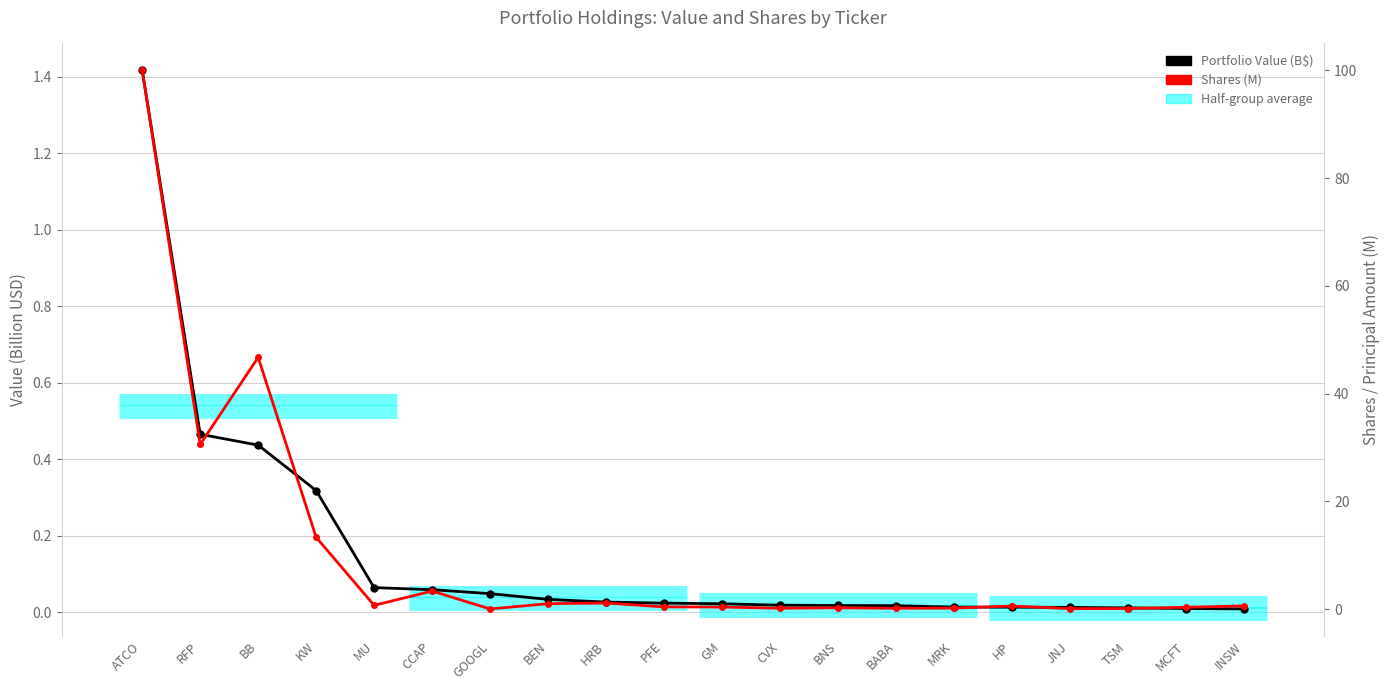

True or false: Shares has a value of 0.1 at BNS.

False